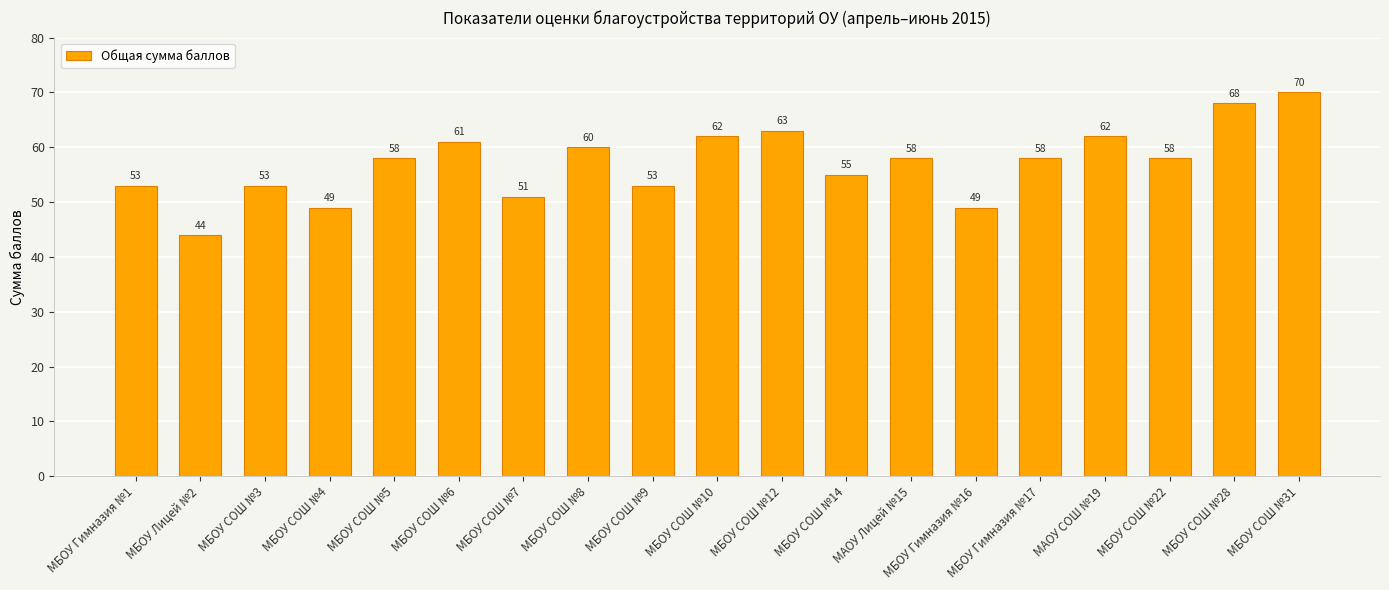

Reading left to right, transcribe all the data shown in this chart.

53	44	53	49	58	61	51	60	53	62	63	55	58	49	58	62	58	68	70